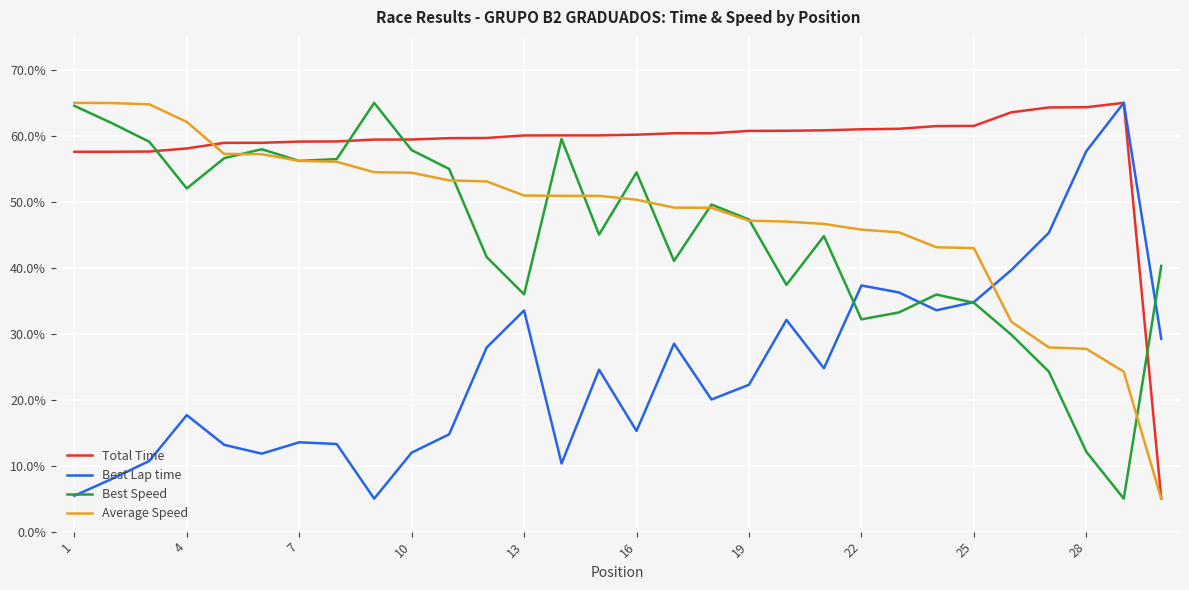

Does the chart have visible grid lines?

Yes